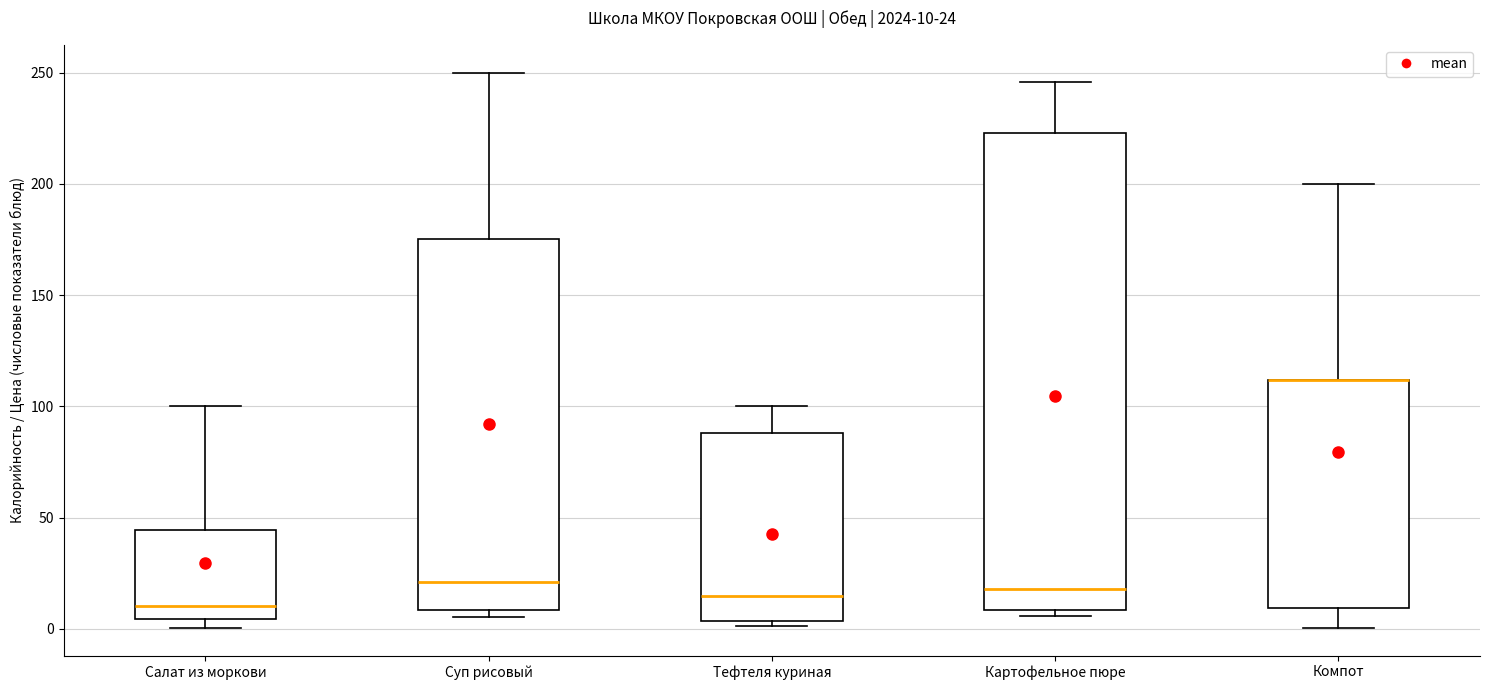

Which box is the tallest, from its lower edge to its upper edge?

Картофельное пюре